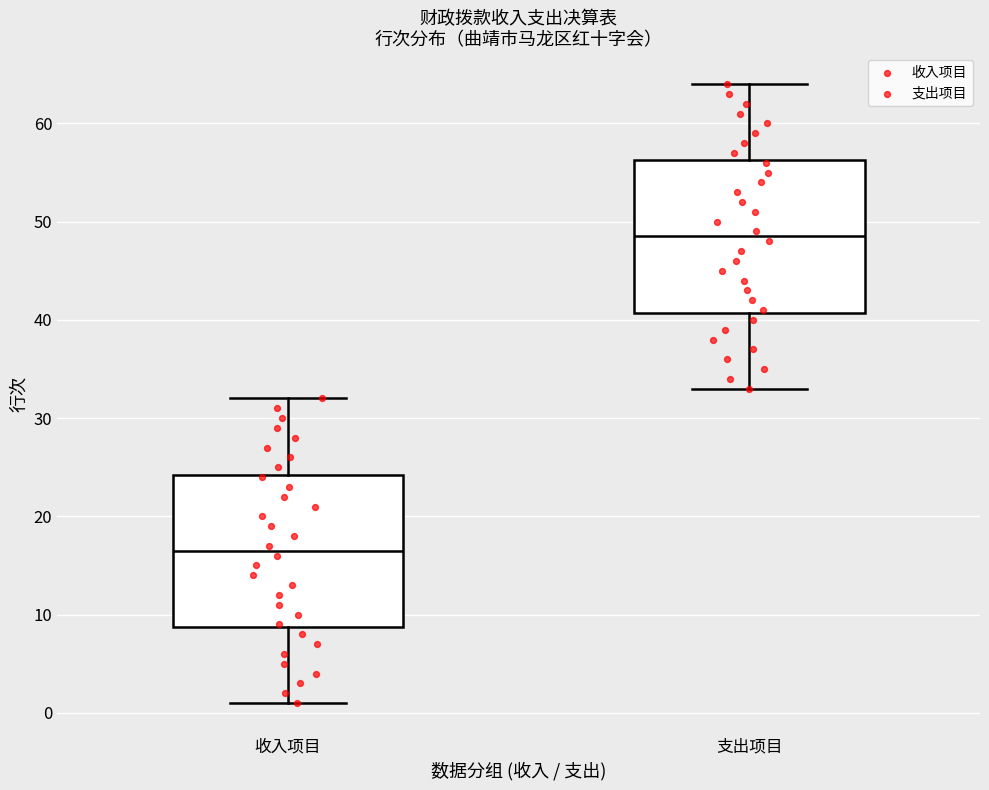

Where is the upper edge of the box for 收入项目 on the y-axis? The values are not printed on the chart, so give them approximately, as read against the axis.

24